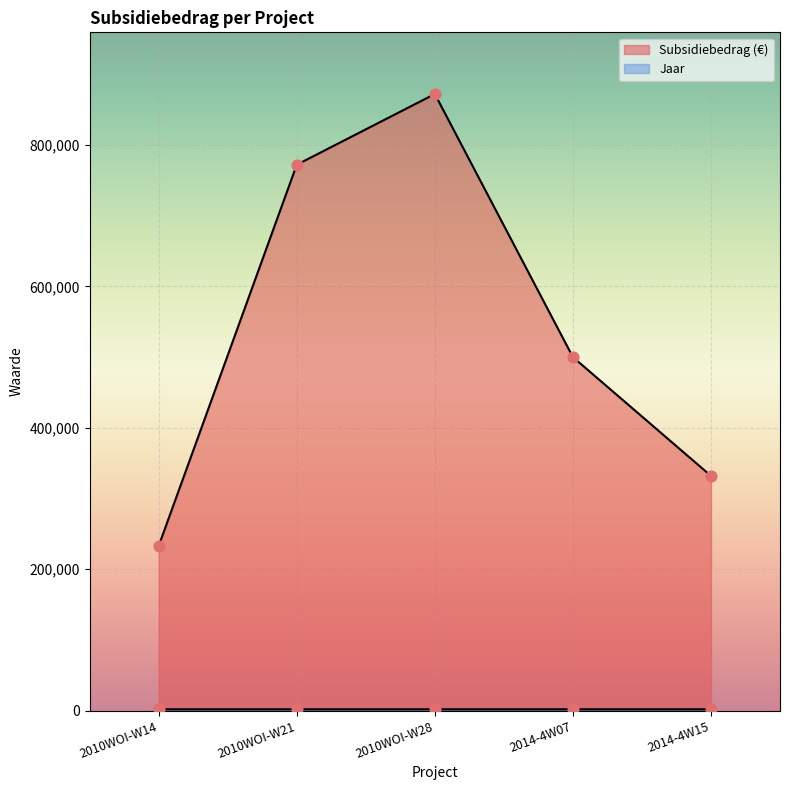

Is the value of Jaar at 2010WOI-W14 greater than the value of Subsidiebedrag (€) at 2014-4W15?

No